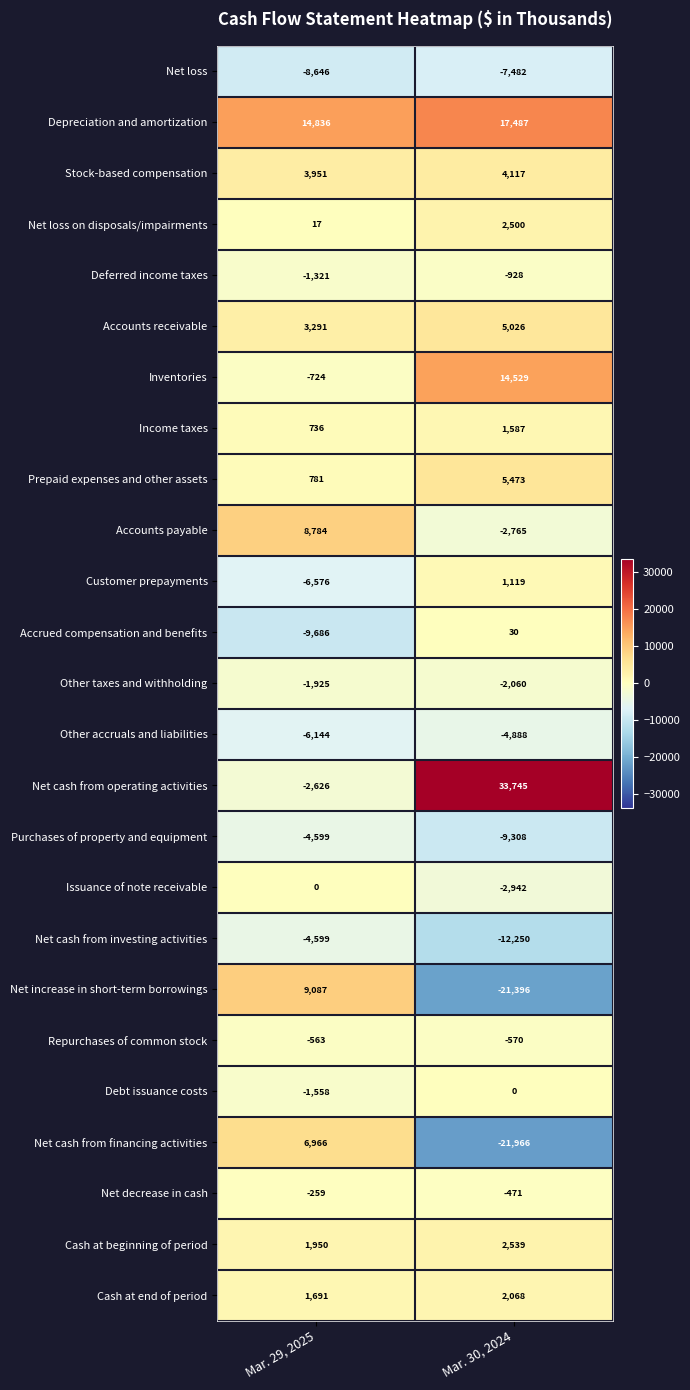

What is the spread (max minus min) of values at Mar. 29, 2025?

24522